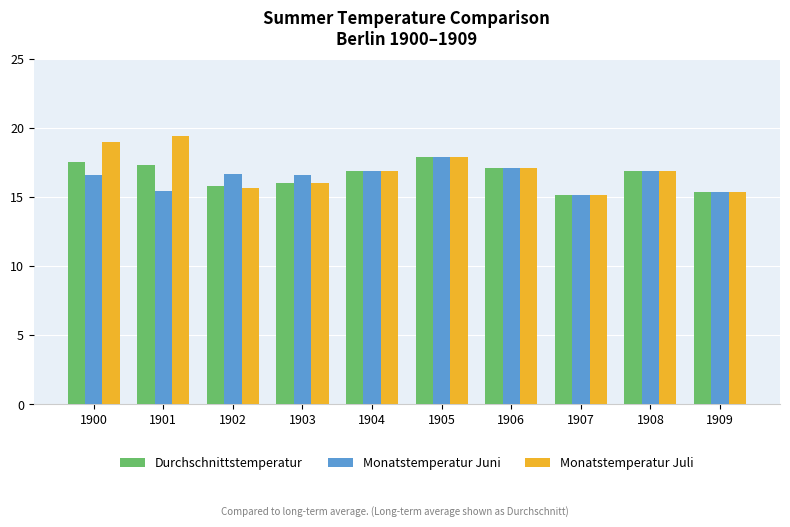

What is the difference between the maximum and minimum values in the Monatstemperatur Juli series?

4.3